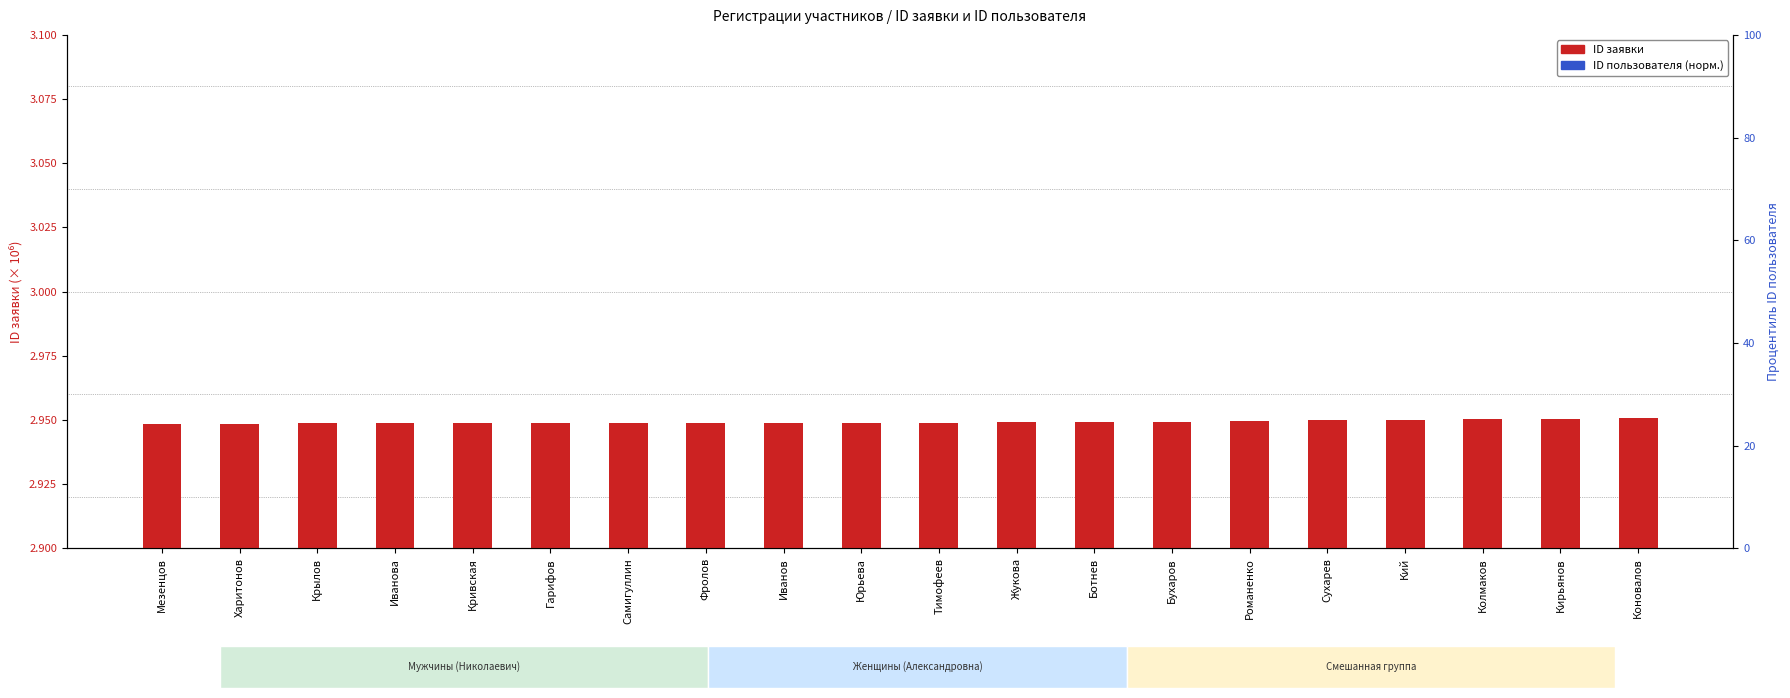

How many bars are there in each group?

2